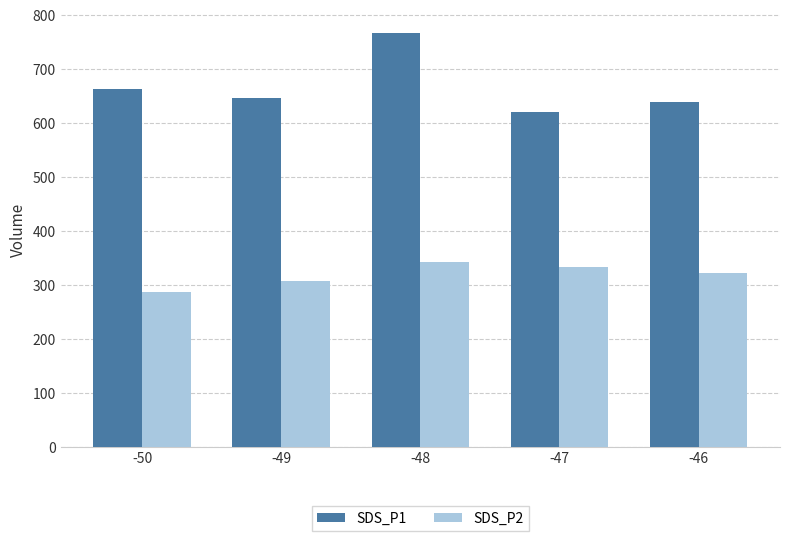

How many categories are shown in the chart?

5